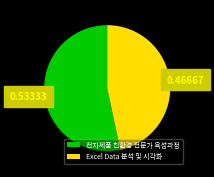

Combined, do Excel Data 분석 및 시각화 and 전자제품 친환경 전문가 육성과정 account for over 50%?

Yes